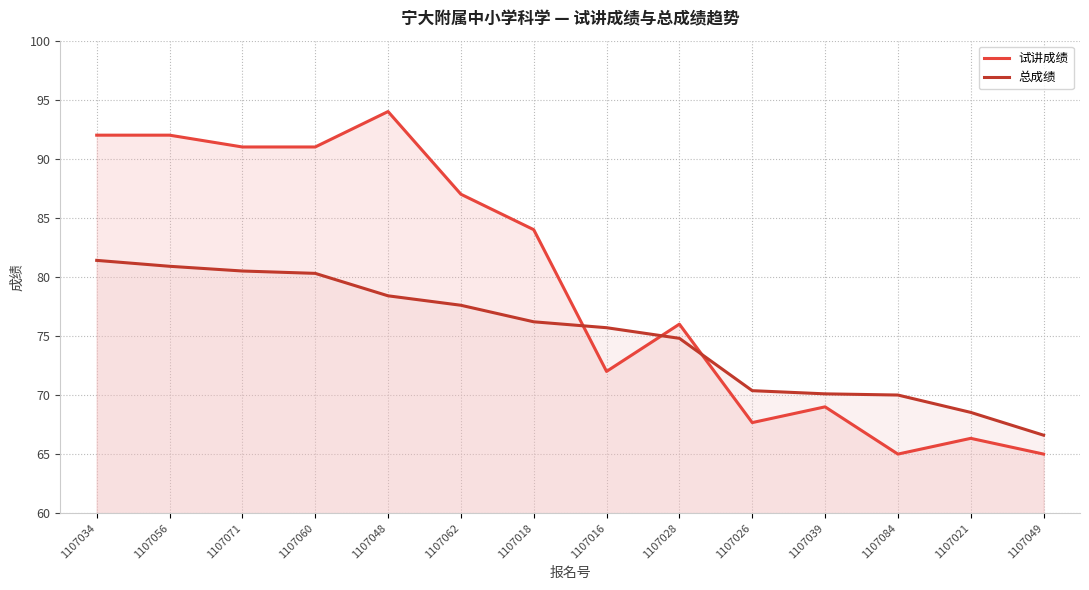

Where do 总成绩 and 试讲成绩 first cross each other?

1107018 and 1107016